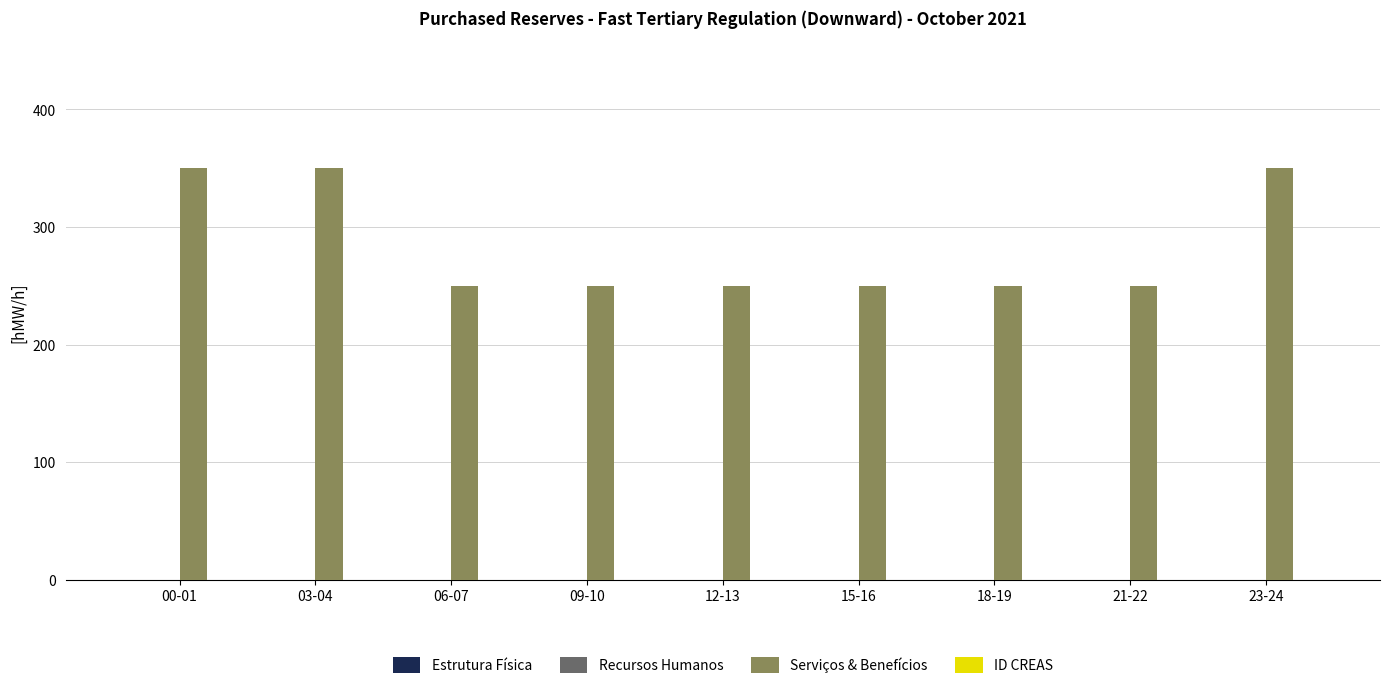

Are the bars horizontal?

No